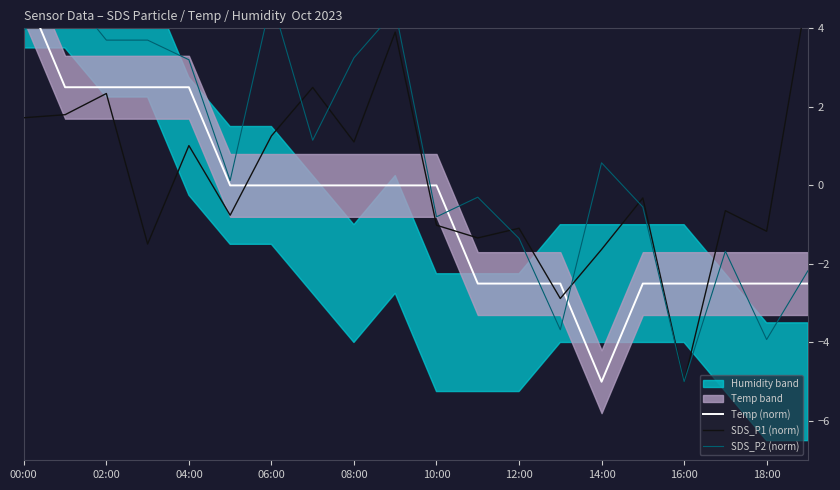

Where does the SDS_P1 (norm) series first go above 0?

00:00